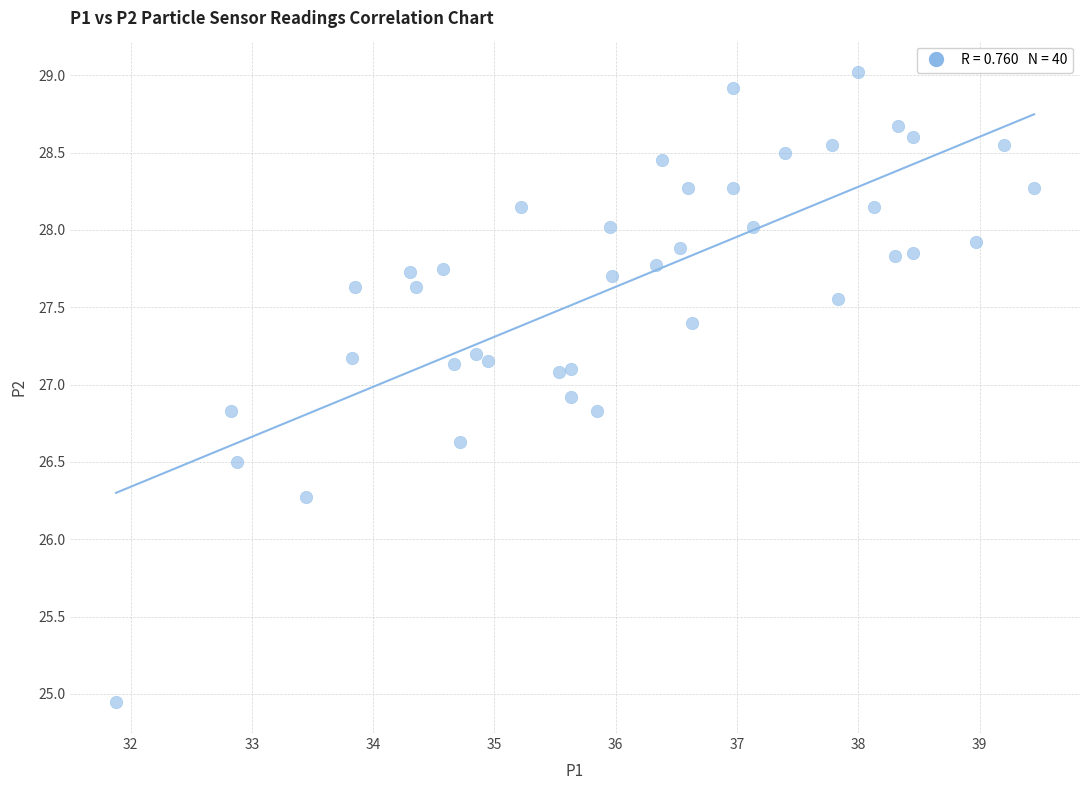

What Y value in the scatter plot is closest to 26?

26.3